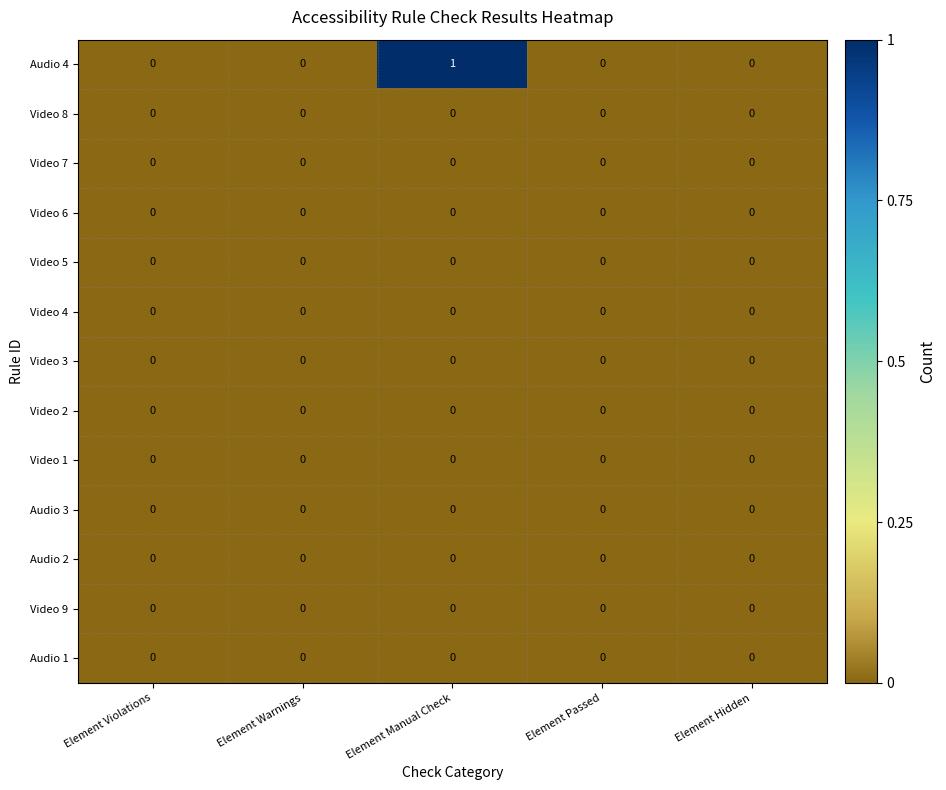

Which series changed the most between Element Manual Check and Element Hidden?

Audio 4